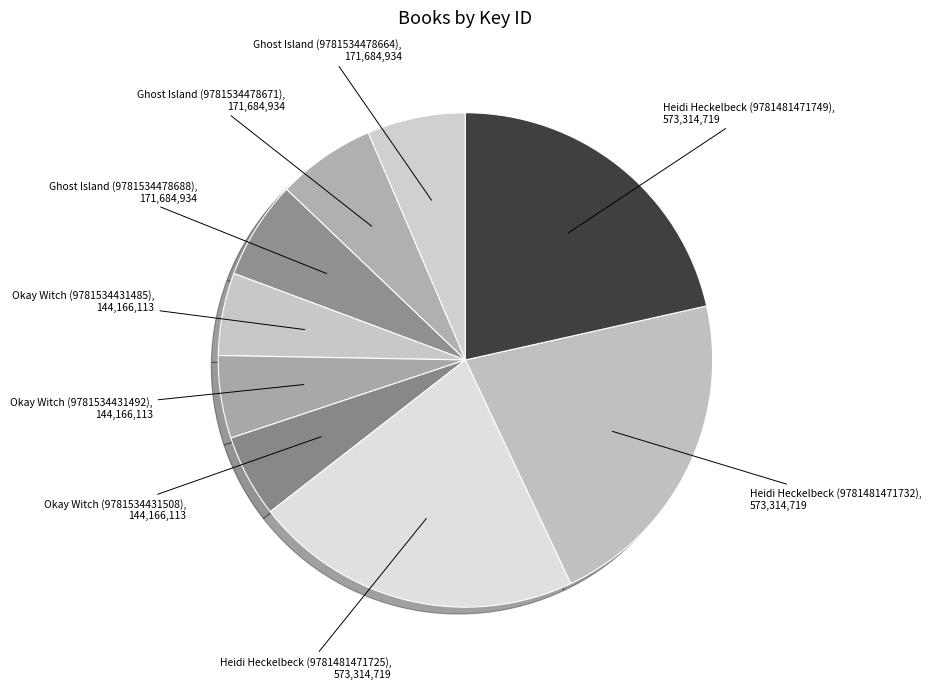

How many slices are in this pie chart?

9